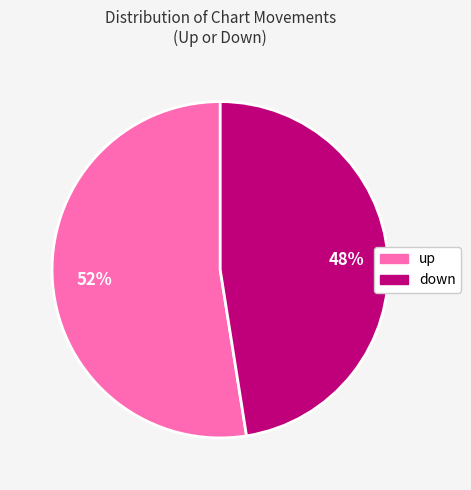

How many slices are in this pie chart?

2